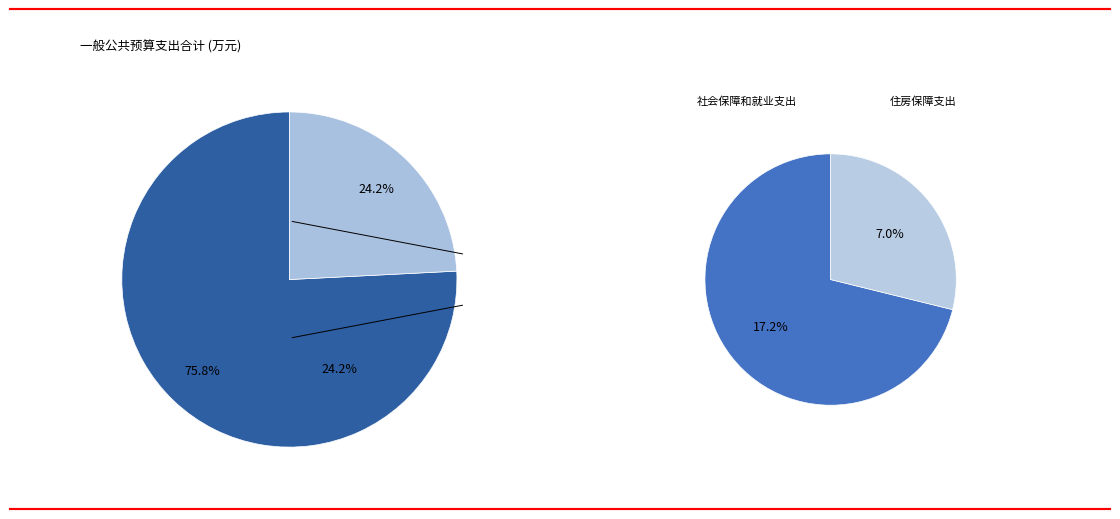

Is there any slice that represents more than half of the pie?

Yes